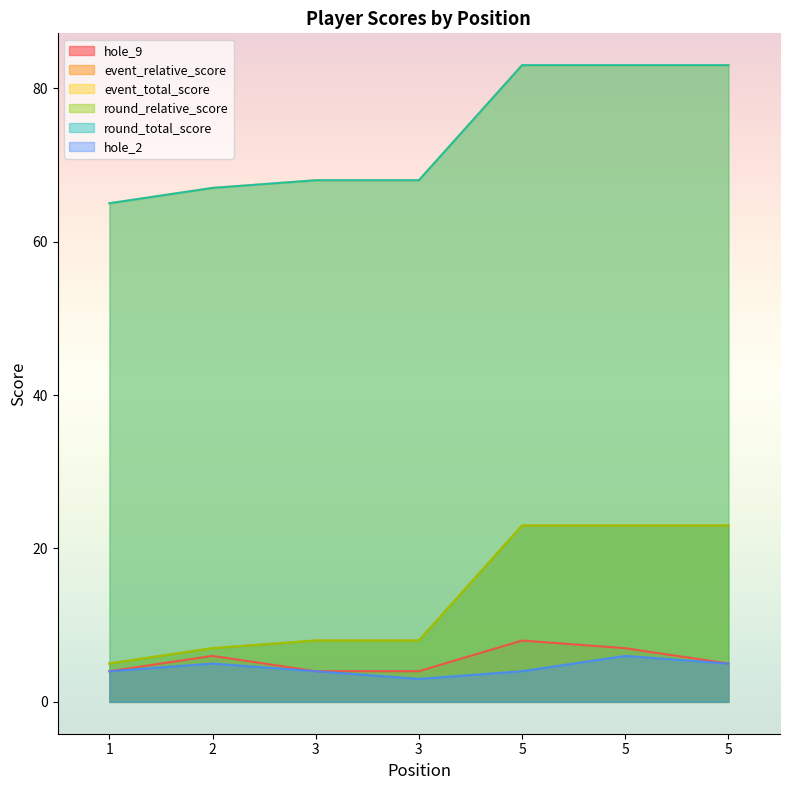

What is the difference between the maximum and minimum values in the hole_2 series?

3